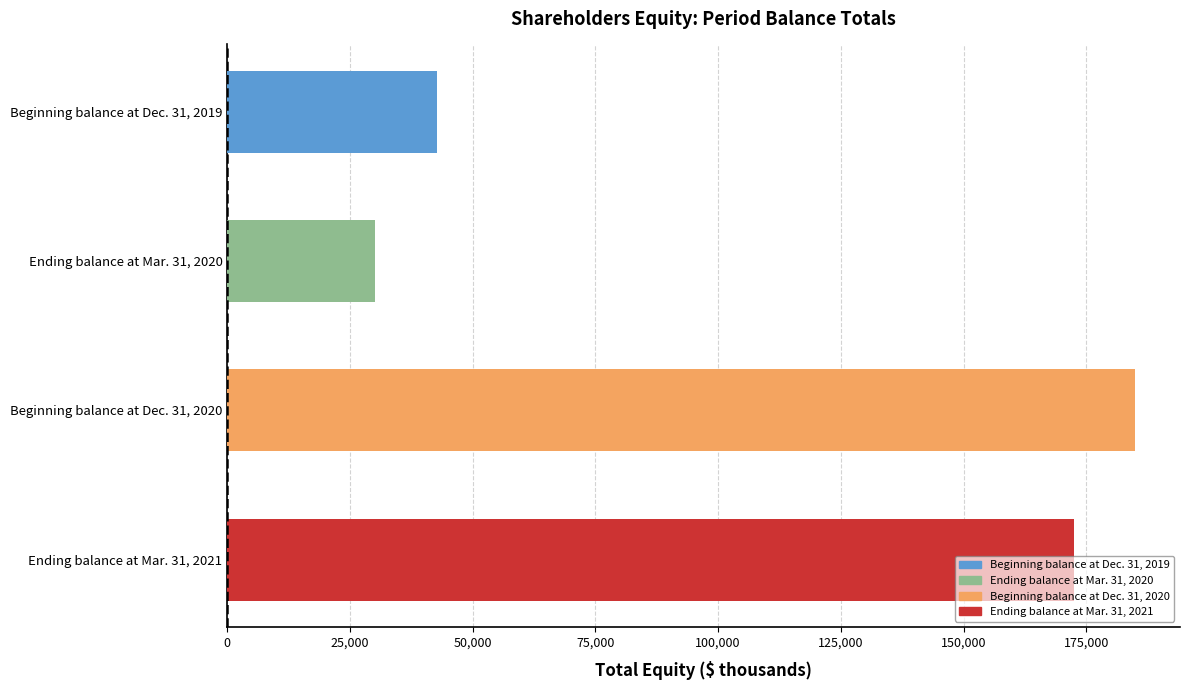

What is the label of the 1st bar from the top?

Beginning balance at Dec. 31, 2019